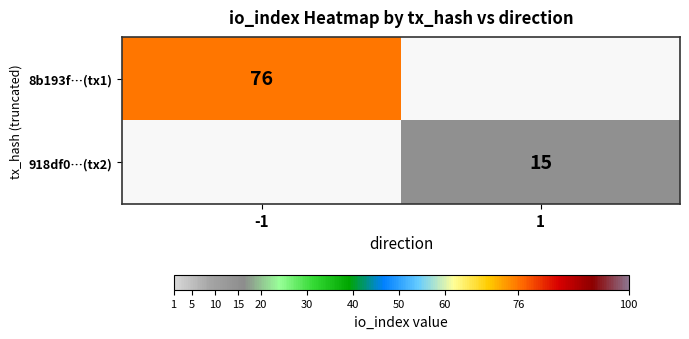

The 8b193f…(tx1) series shows 48 at -1. True or false?

False